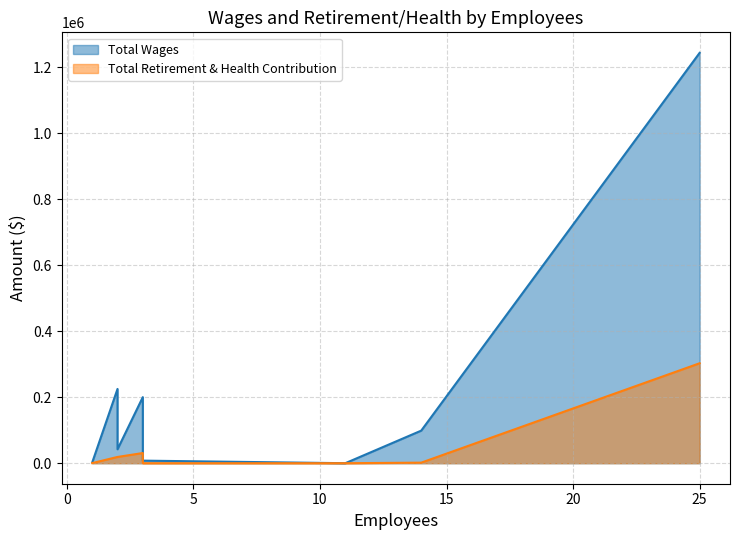

True or false: Total Retirement & Health Contribution and Total Wages intersect in this chart.

False